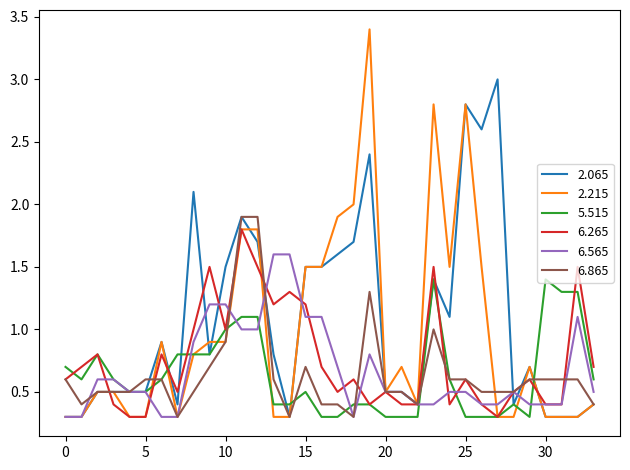

What is the difference between the maximum and minimum values in the 2.215 series?

3.1